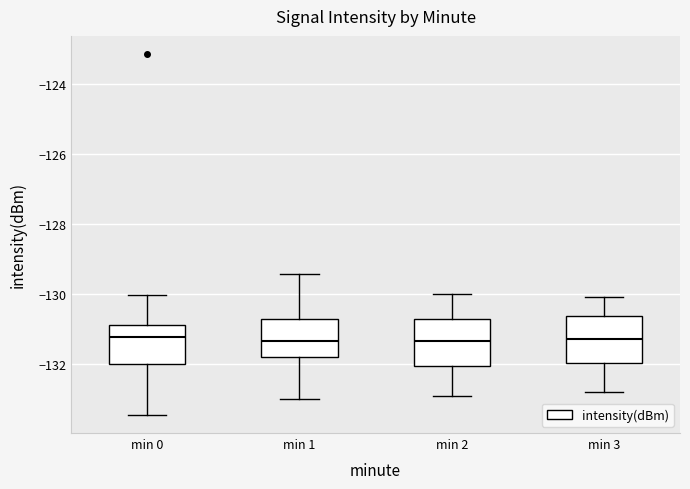

Reading left to right, transcribe this box plot: for each box, give where its median line is, the range the box spans, and where its two whiskers end, as read against the y-axis. The values are not printed on the chart, so give them approximately, as read against the axis.

min 0: median -131.2, box -132.0 to -130.8, whiskers -133.4 to -130.0
min 1: median -131.4, box -131.8 to -130.8, whiskers -133.0 to -129.4
min 2: median -131.4, box -132.0 to -130.8, whiskers -132.8 to -130.0
min 3: median -131.2, box -132.0 to -130.6, whiskers -132.8 to -130.0